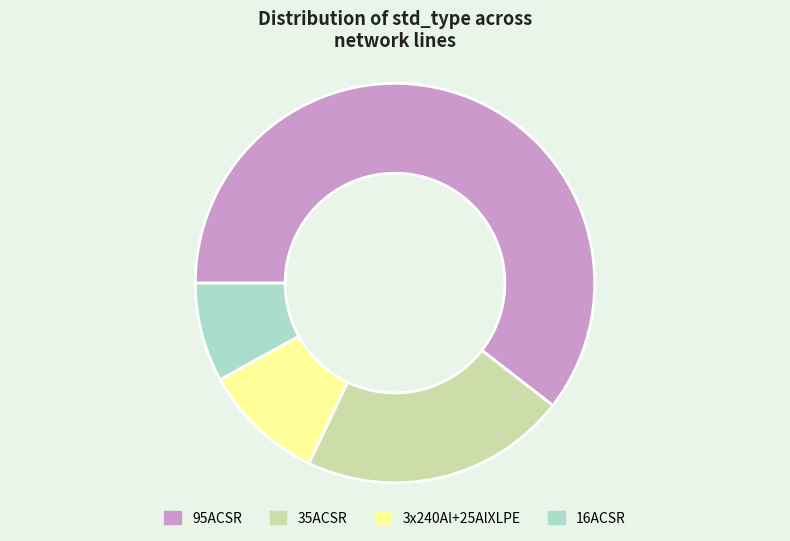

Which slice represents more than half of the pie?

95ACSR